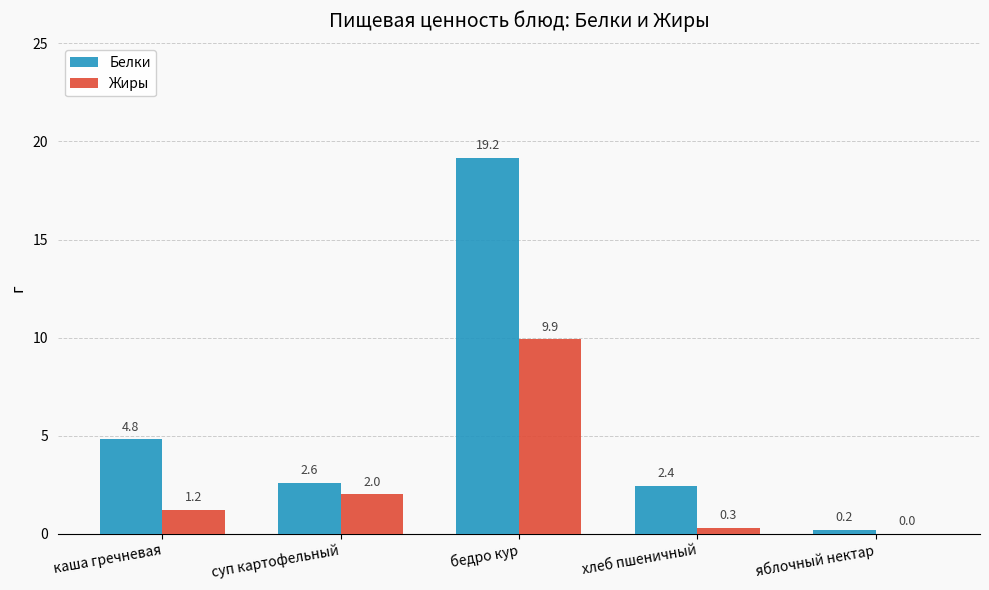

Reading right to left, extract all data points from this chart.

Белки: яблочный нектар=0.2	хлеб пшеничный=2.4	бедро кур=19.2	суп картофельный=2.6	каша гречневая=4.8
Жиры: яблочный нектар=0.0	хлеб пшеничный=0.3	бедро кур=9.9	суп картофельный=2.0	каша гречневая=1.2